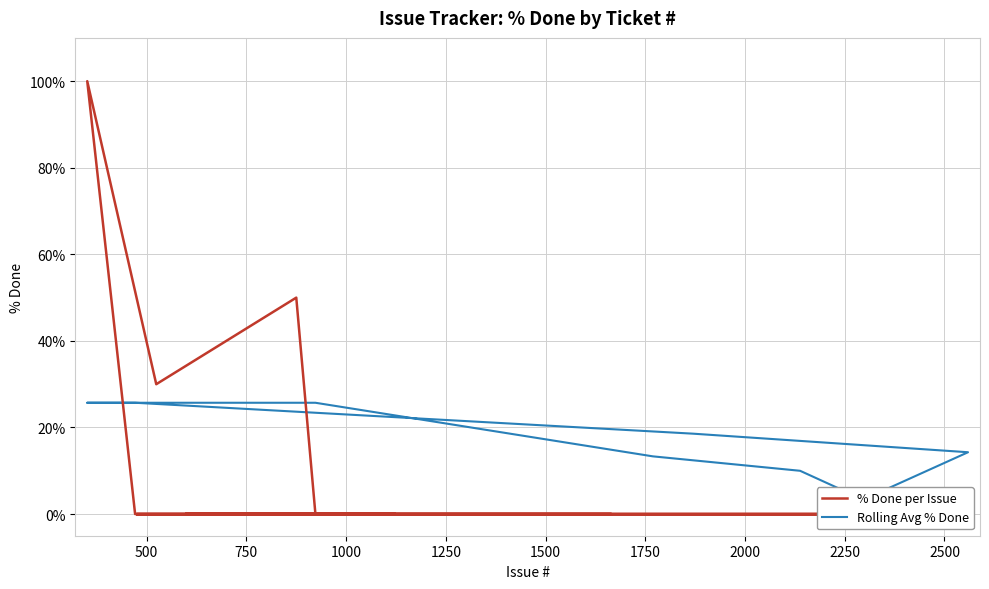

True or false: % Done per Issue has a value of 0.0 at 1000.

True